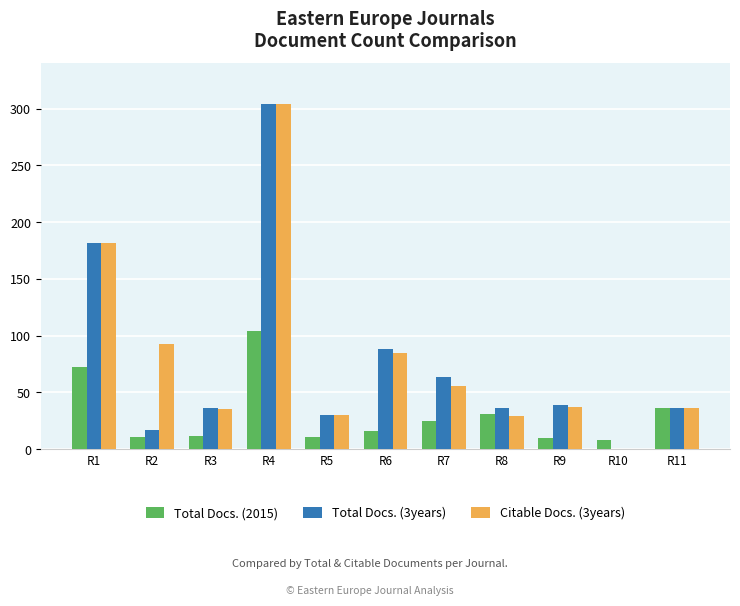

Is the value of Total Docs. (3years) at R3 greater than the value of Citable Docs. (3years) at R7?

No